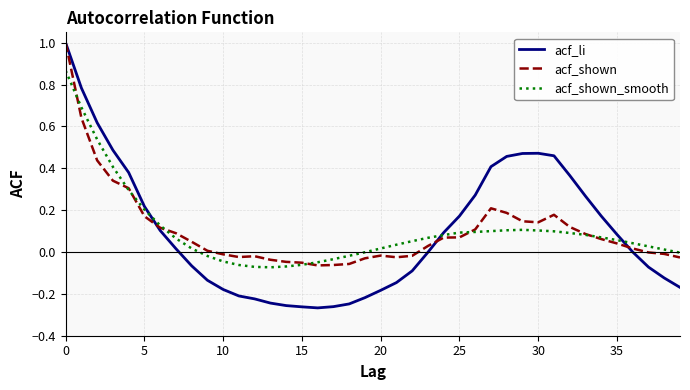

Which series has the largest range (max minus min)?

acf_li